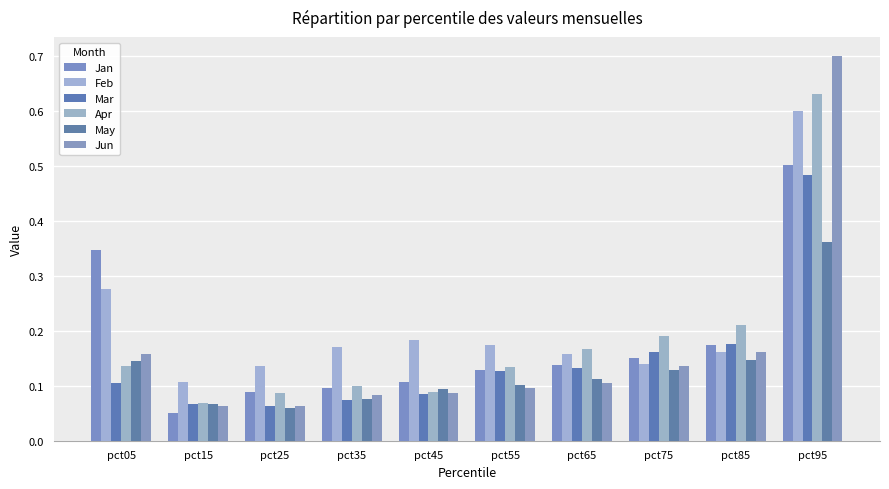

What is the maximum value for May?

0.4